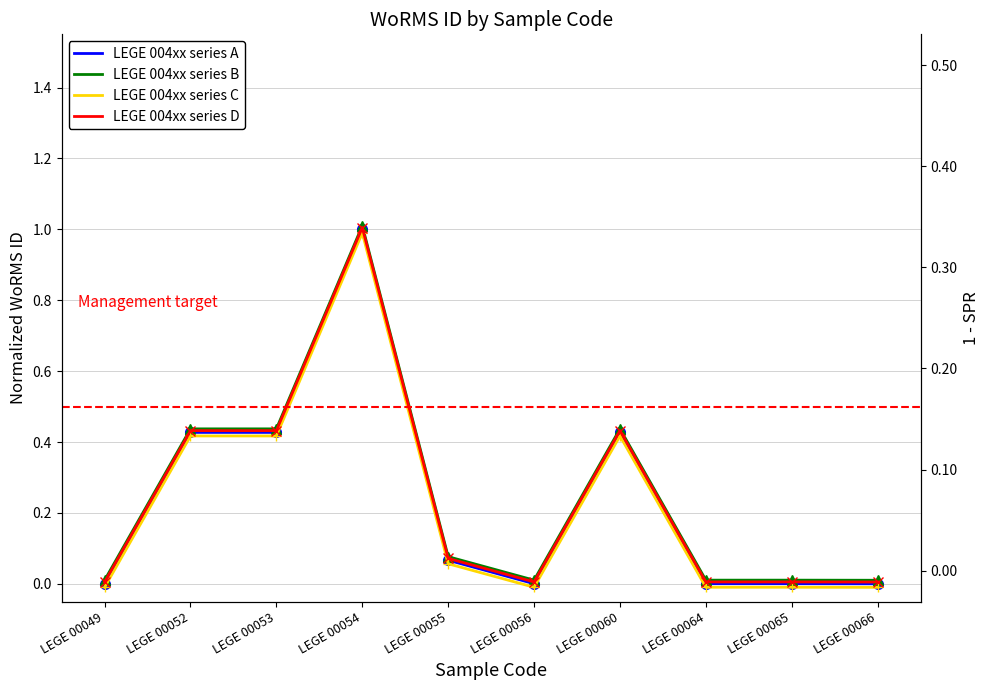

Reading right to left, extract all data points from this chart.

LEGE 004xx series A: LEGE 00066=0.0	LEGE 00065=0.0	LEGE 00064=0.0	LEGE 00060=0.4	LEGE 00056=0.0	LEGE 00055=0.1	LEGE 00054=1.0	LEGE 00053=0.4	LEGE 00052=0.4	LEGE 00049=0.0
LEGE 004xx series B: LEGE 00066=0.0	LEGE 00065=0.0	LEGE 00064=0.0	LEGE 00060=0.4	LEGE 00056=0.0	LEGE 00055=0.1	LEGE 00054=1.0	LEGE 00053=0.4	LEGE 00052=0.4	LEGE 00049=0.0
LEGE 004xx series C: LEGE 00066=-0.0	LEGE 00065=-0.0	LEGE 00064=-0.0	LEGE 00060=0.4	LEGE 00056=-0.0	LEGE 00055=0.1	LEGE 00054=1.0	LEGE 00053=0.4	LEGE 00052=0.4	LEGE 00049=-0.0
LEGE 004xx series D: LEGE 00066=0.0	LEGE 00065=0.0	LEGE 00064=0.0	LEGE 00060=0.4	LEGE 00056=0.0	LEGE 00055=0.1	LEGE 00054=1.0	LEGE 00053=0.4	LEGE 00052=0.4	LEGE 00049=0.0